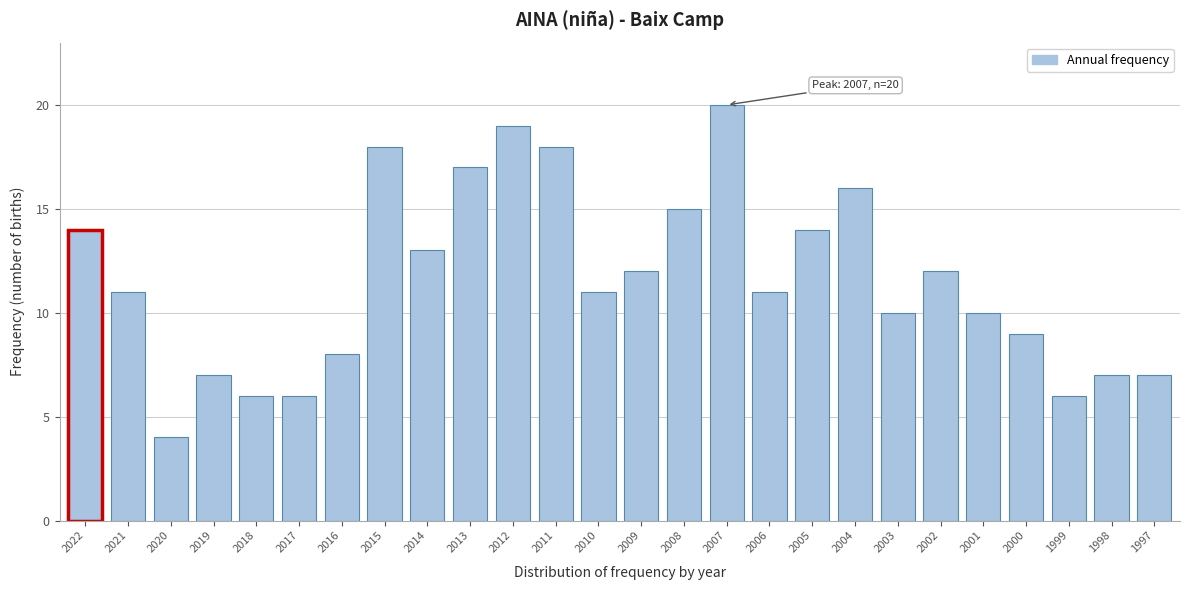

Reading left to right, extract all data points from this chart.

14	11	4	7	6	6	8	18	13	17	19	18	11	12	15	20	11	14	16	10	12	10	9	6	7	7